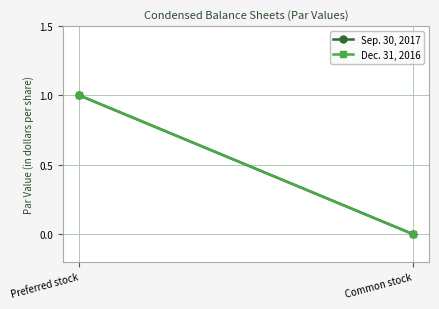

Reading right to left, what are all the values shown in this chart?

Sep. 30, 2017: 0	1
Dec. 31, 2016: 0	1